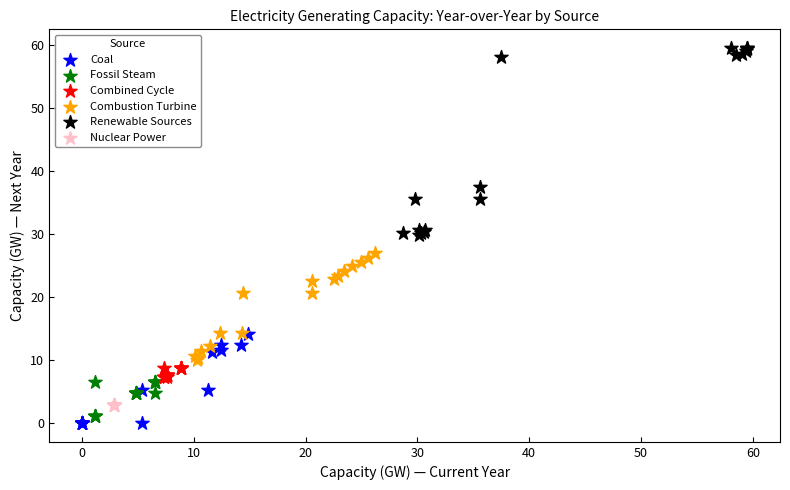

Which series reaches the maximum Y coordinate?

Renewable Sources